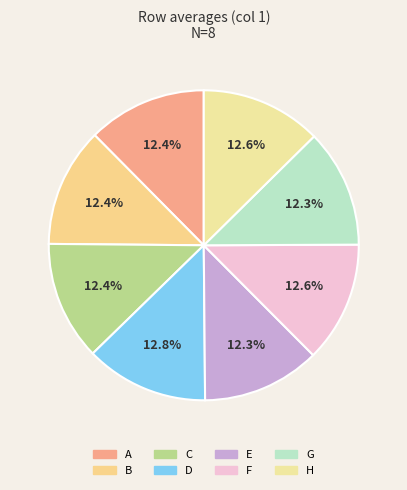

To the nearest percent, what is the average slice percentage?

12%